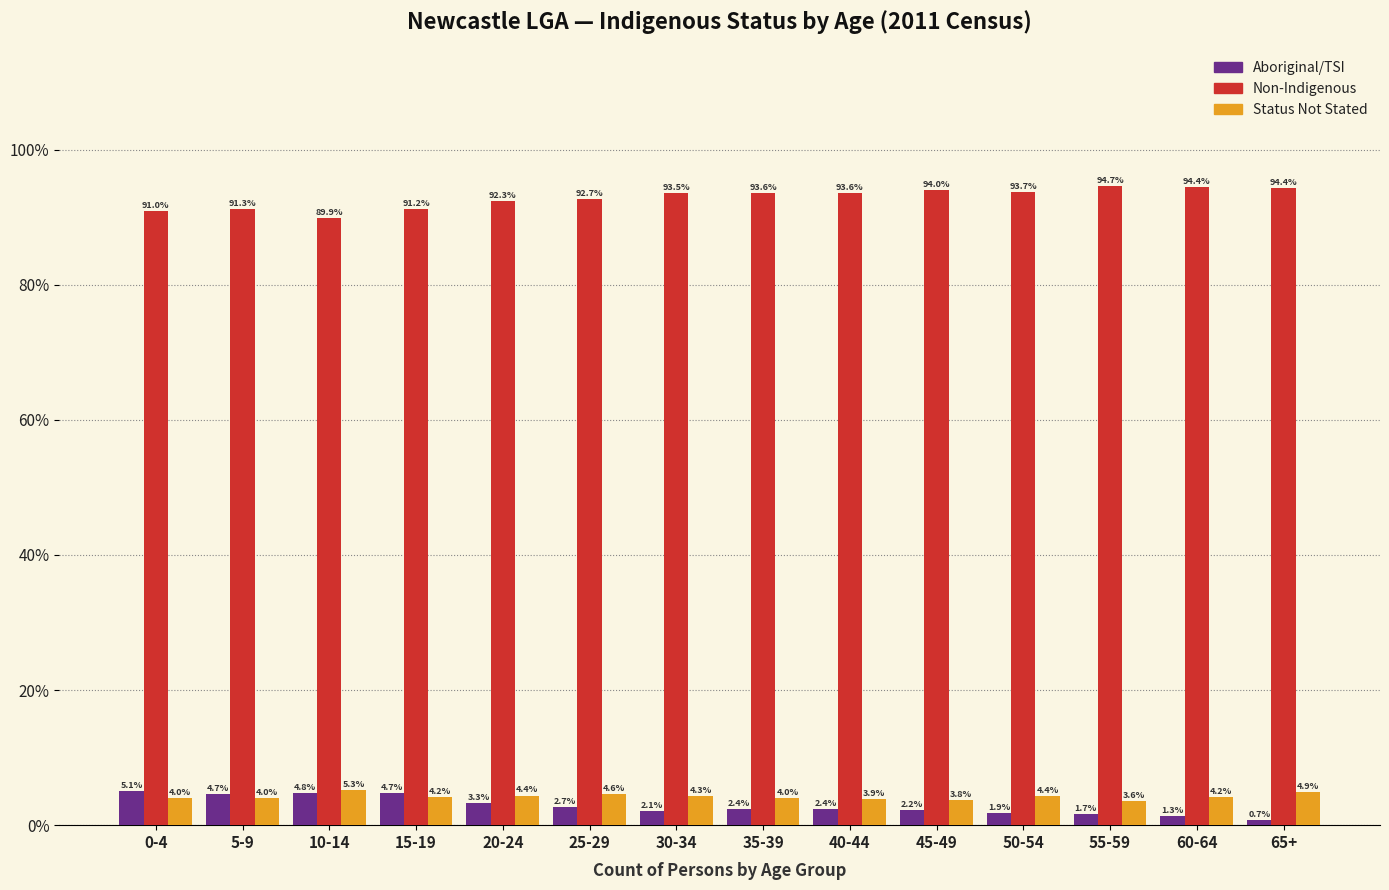

Reading right to left, extract all data points from this chart.

Aboriginal/TSI: 65+=0.7	60-64=1.3	55-59=1.7	50-54=1.9	45-49=2.2	40-44=2.4	35-39=2.4	30-34=2.1	25-29=2.7	20-24=3.3	15-19=4.7	10-14=4.8	5-9=4.7	0-4=5.1
Non-Indigenous: 65+=94.4	60-64=94.4	55-59=94.7	50-54=93.7	45-49=94.0	40-44=93.6	35-39=93.6	30-34=93.5	25-29=92.7	20-24=92.3	15-19=91.2	10-14=89.9	5-9=91.3	0-4=91.0
Status Not Stated: 65+=4.9	60-64=4.2	55-59=3.6	50-54=4.4	45-49=3.8	40-44=3.9	35-39=4.0	30-34=4.3	25-29=4.6	20-24=4.4	15-19=4.2	10-14=5.3	5-9=4.0	0-4=4.0